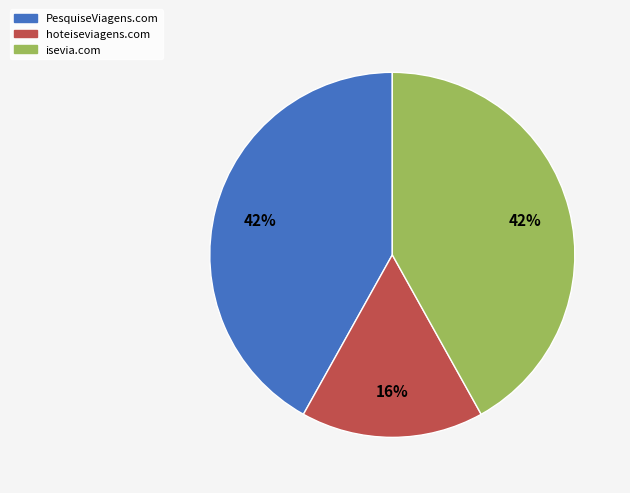

Which slice is the smallest?

hoteiseviagens.com